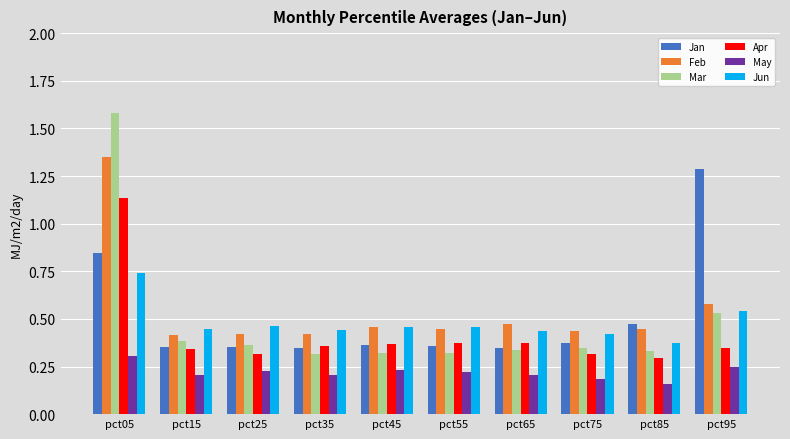

At how many categories does at least one series exceed 1?

2